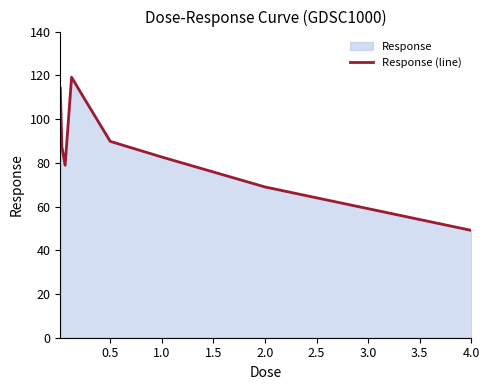

How many values are below 87?

4